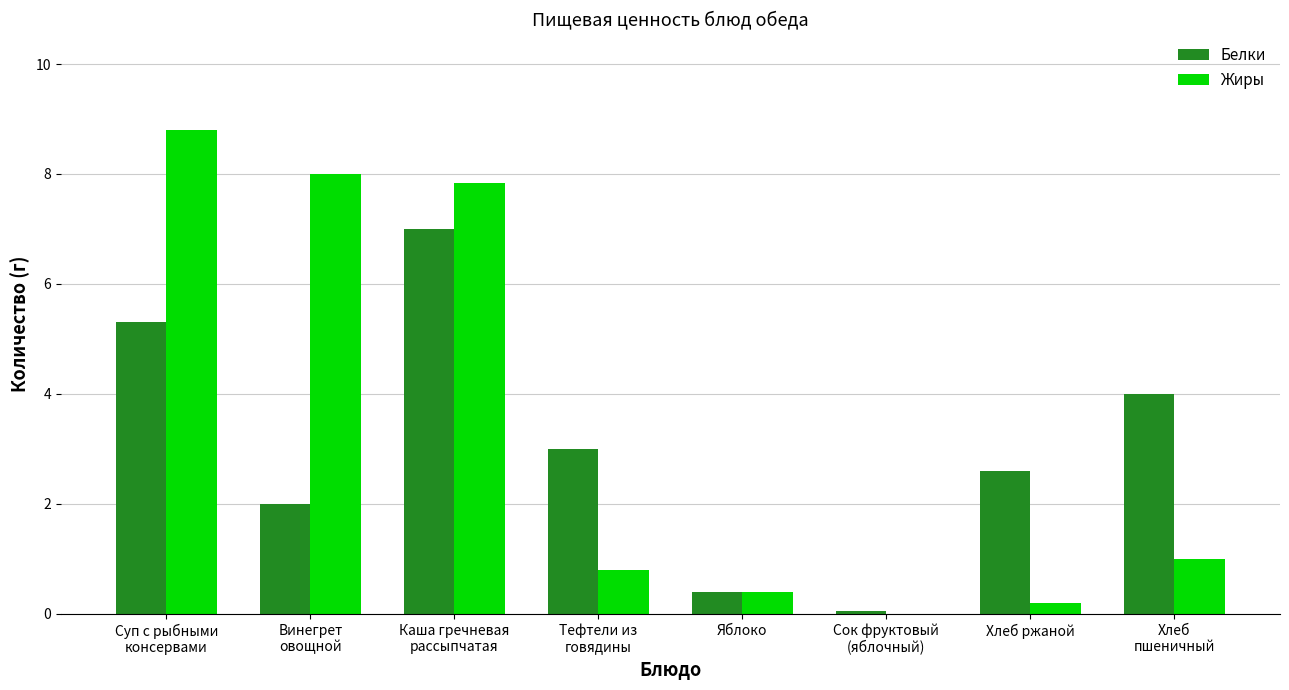

The value of Жиры at Яблоко is 0.4. True or false?

True